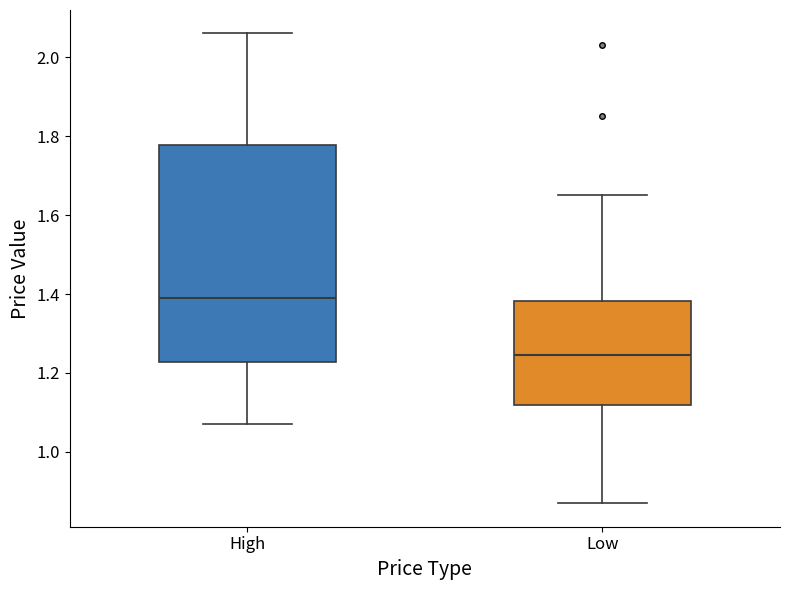

Which box has the lowest median line?

Low